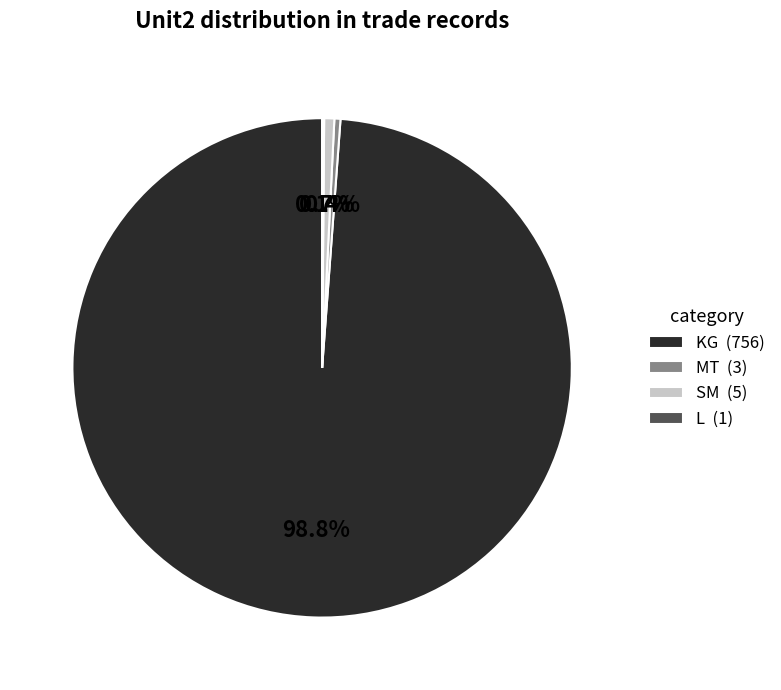

To the nearest percent, what is the difference between the largest and smallest slice percentages?

99%